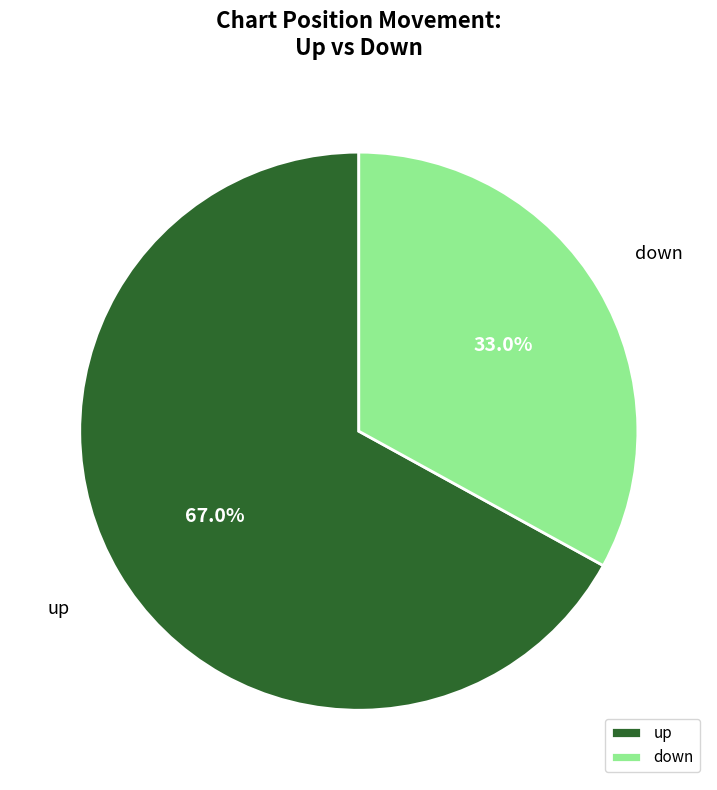

How many segments does this pie chart have?

2